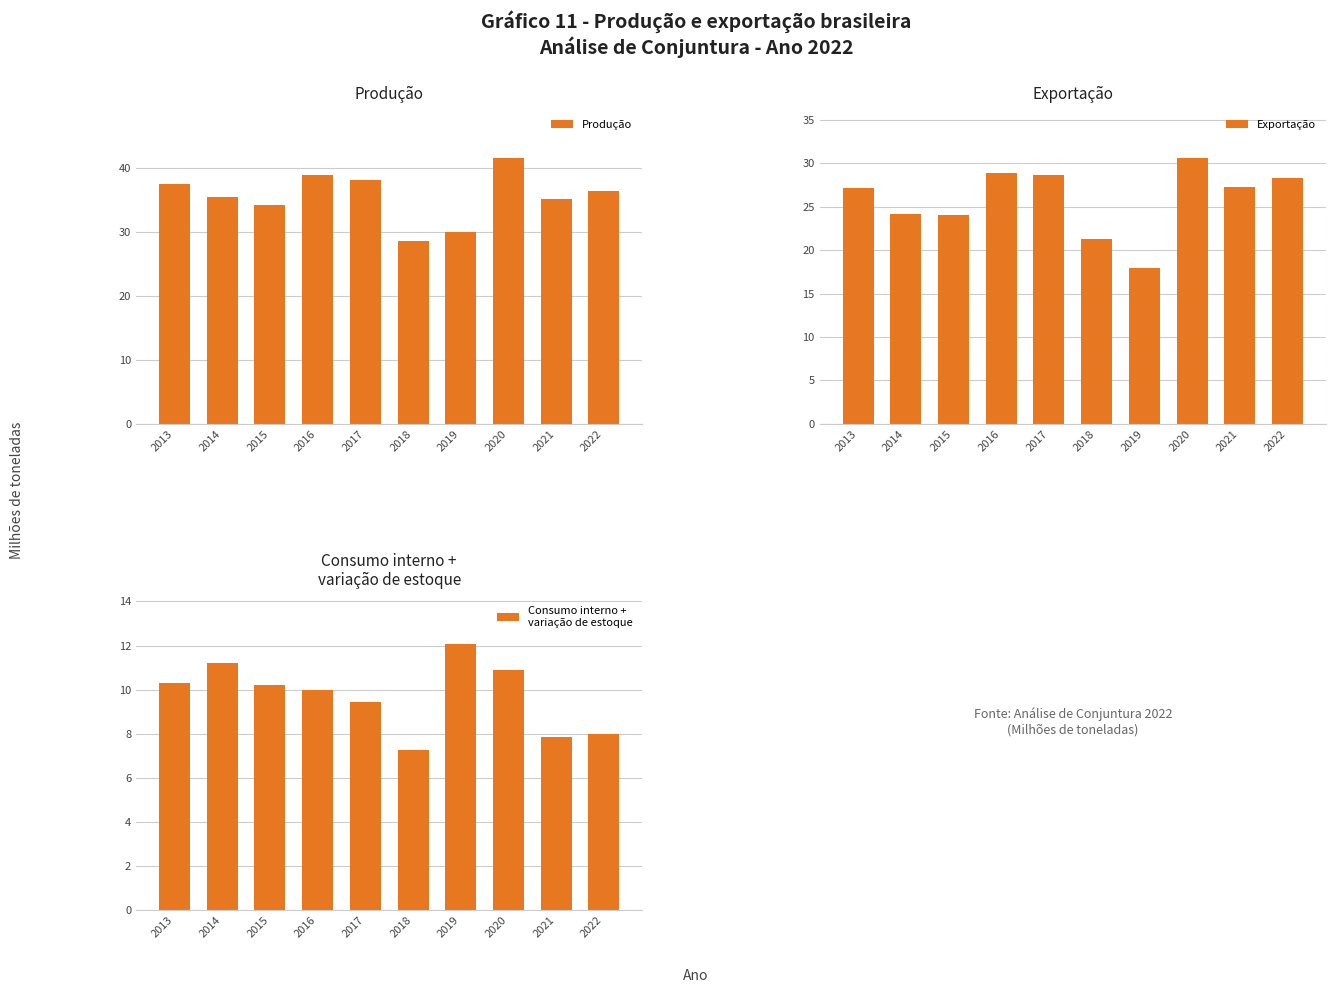

Rank the series by their average value, from lowest to highest.

Consumo interno +
variação de estoque, Exportação, Produção